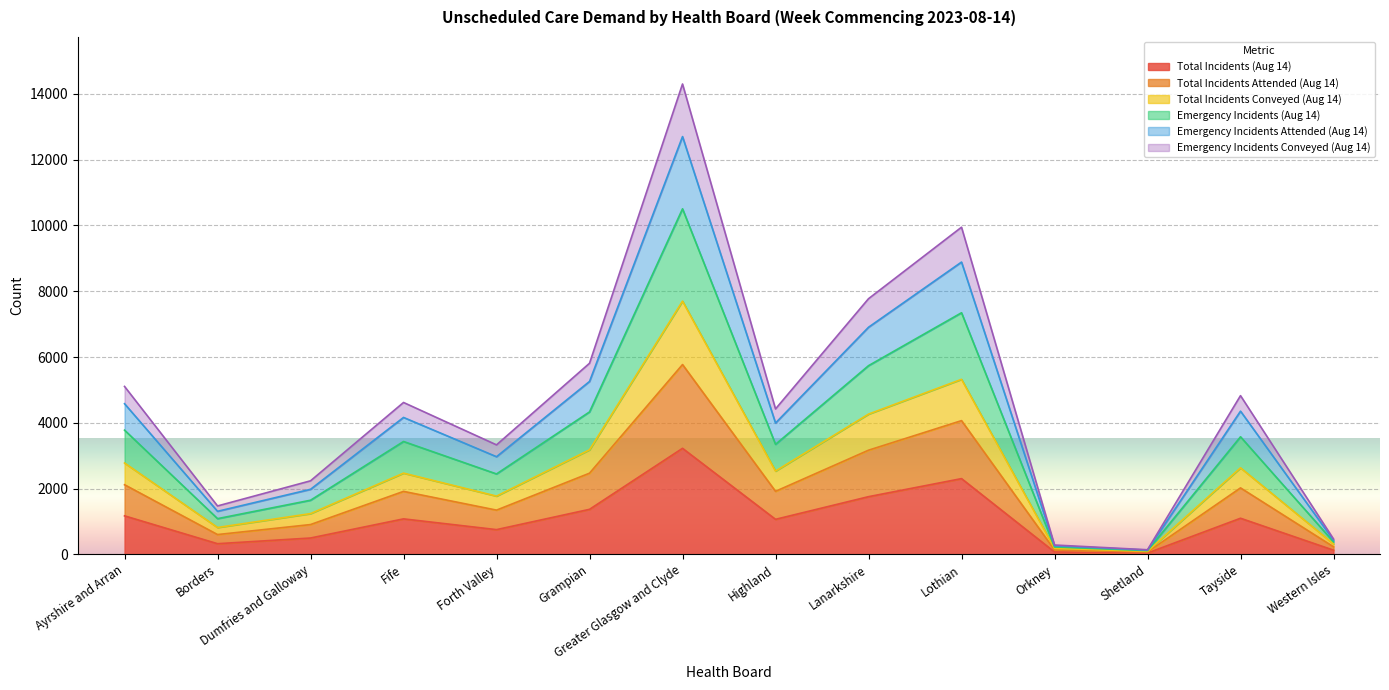

What is the label of the 3rd point from the right?

Shetland